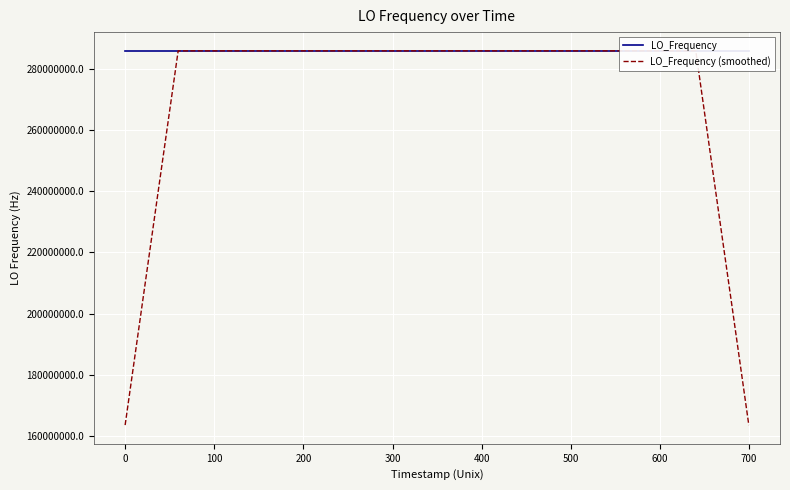

What is the maximum value for LO_Frequency (smoothed)?

286047000.9